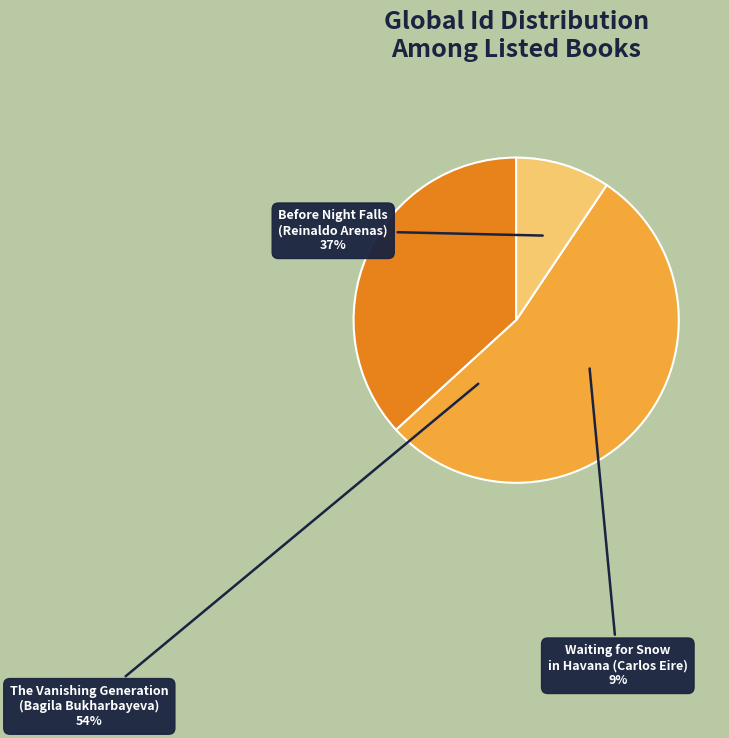

Rank the categories by value from lowest to highest.

Waiting for Snow
in Havana (Carlos Eire), Before Night Falls
(Reinaldo Arenas), The Vanishing Generation
(Bagila Bukharbayeva)